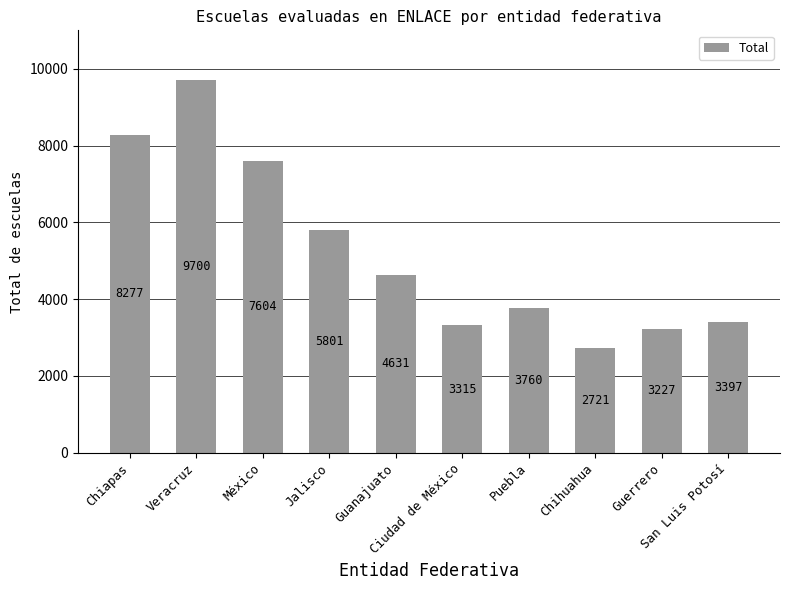

The value at México is 9887. True or false?

False